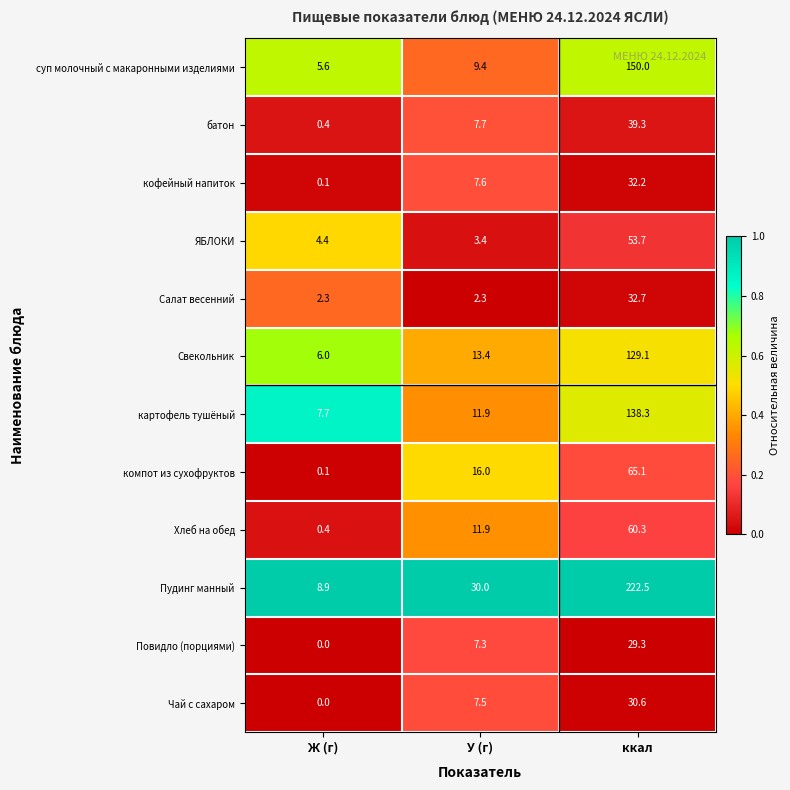

At which category does the chart reach its peak across all series?

ккал